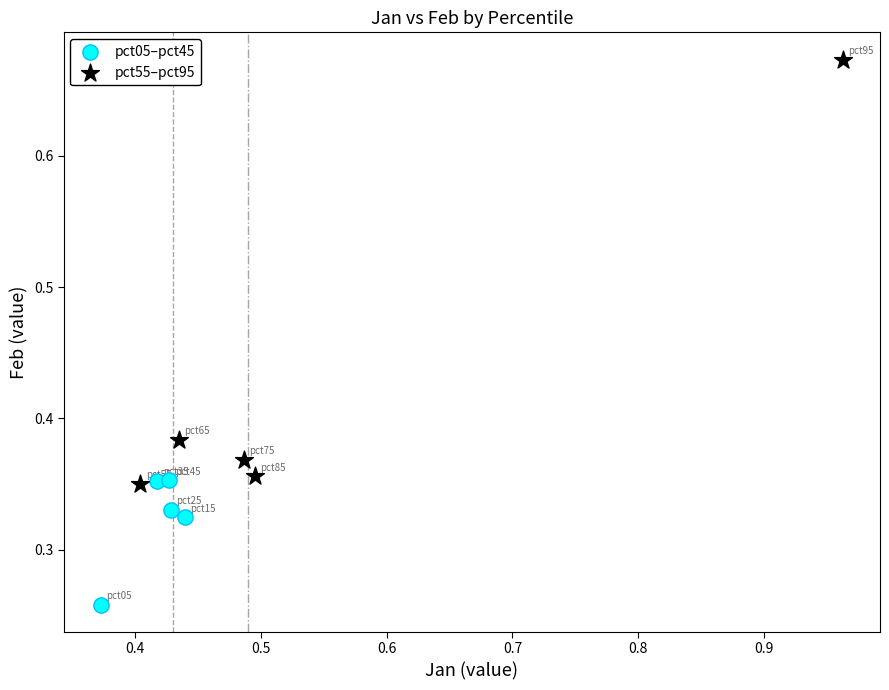

Which series contains the lowest Y value?

pct05–pct45